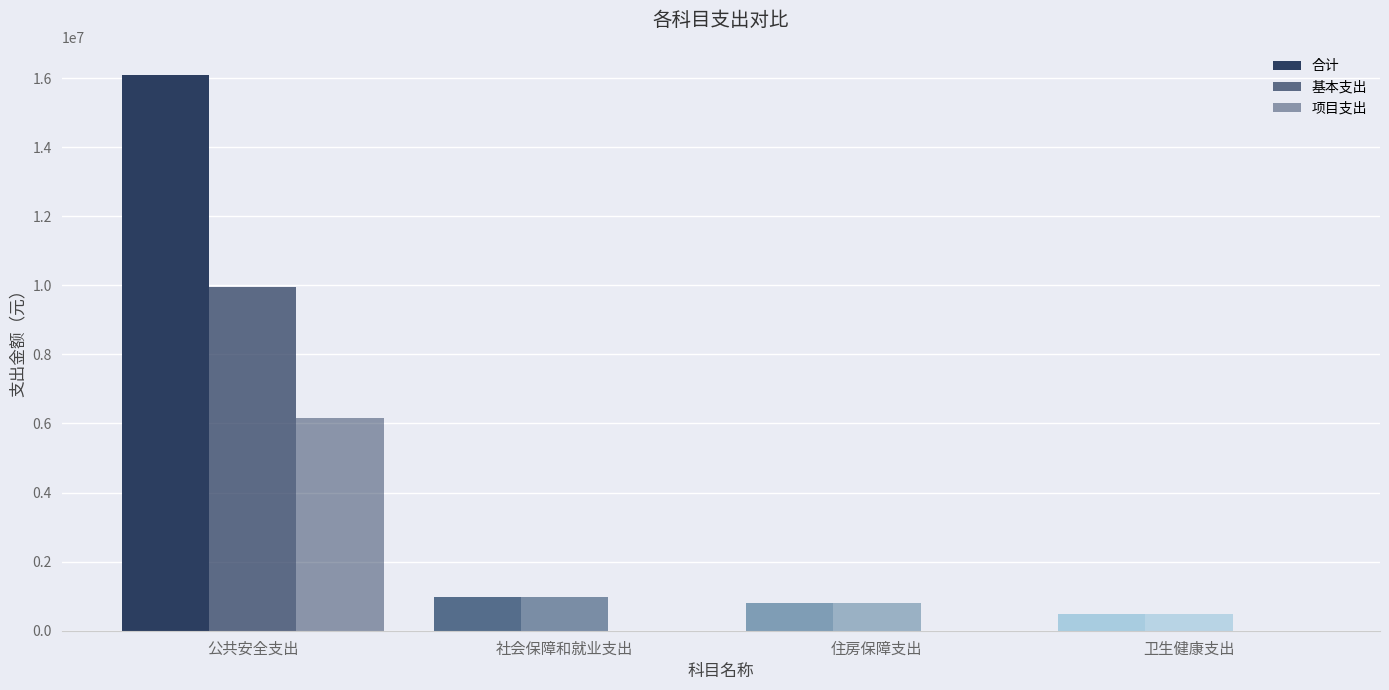

Are the bars grouped side by side (vs. stacked)?

Yes